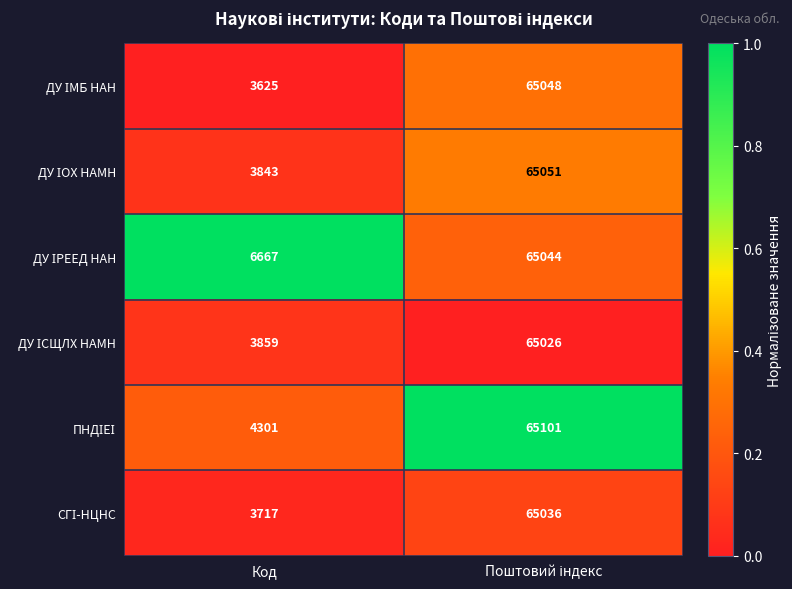

What is the difference between the highest and lowest values at Код?

3042